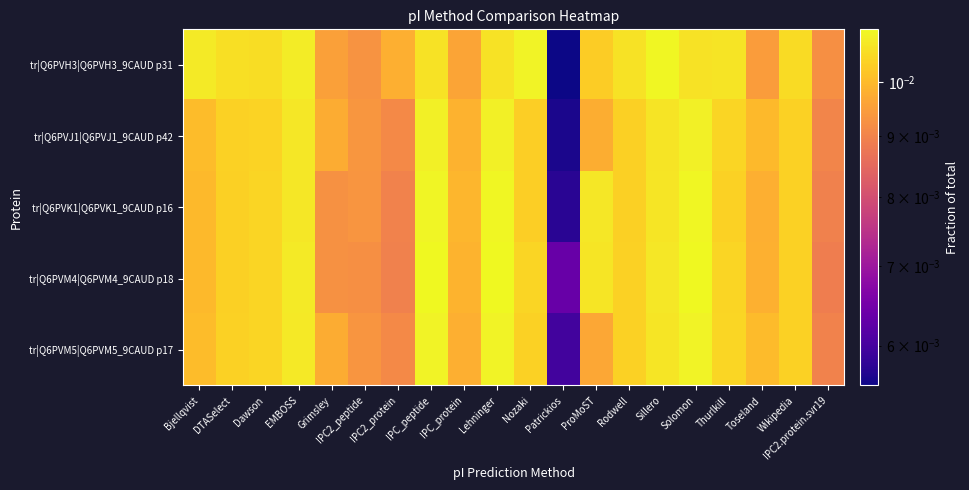

How many series are shown in this chart?

5